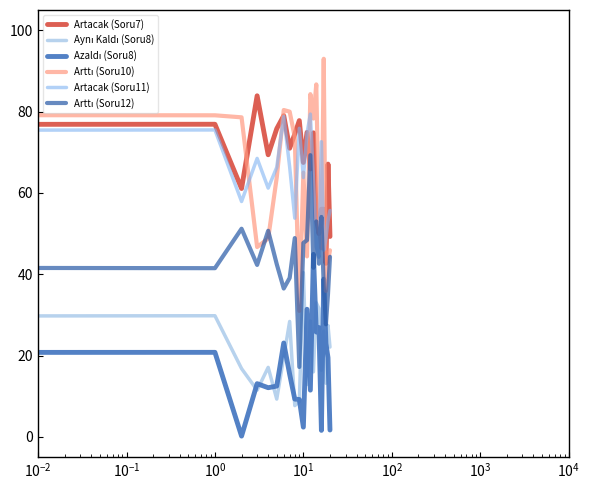

What is the label of the 8th point from the right?

13